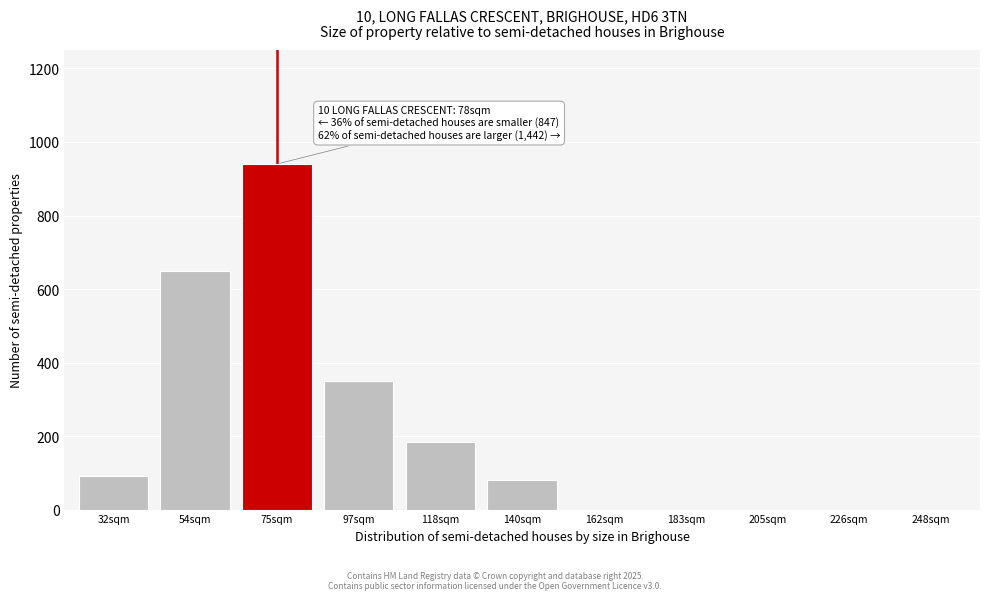

Reading left to right, what are all the values shown in this chart?

32sqm=90	54sqm=650	75sqm=940	97sqm=350	118sqm=185	140sqm=80	162sqm=0	183sqm=0	205sqm=0	226sqm=0	248sqm=0